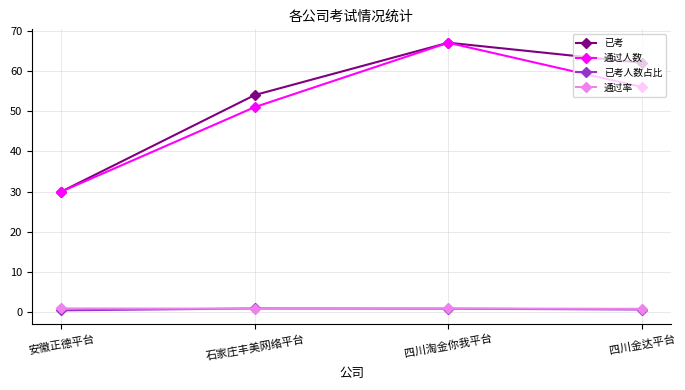

True or false: 已考 and 已考人数占比 intersect in this chart.

False